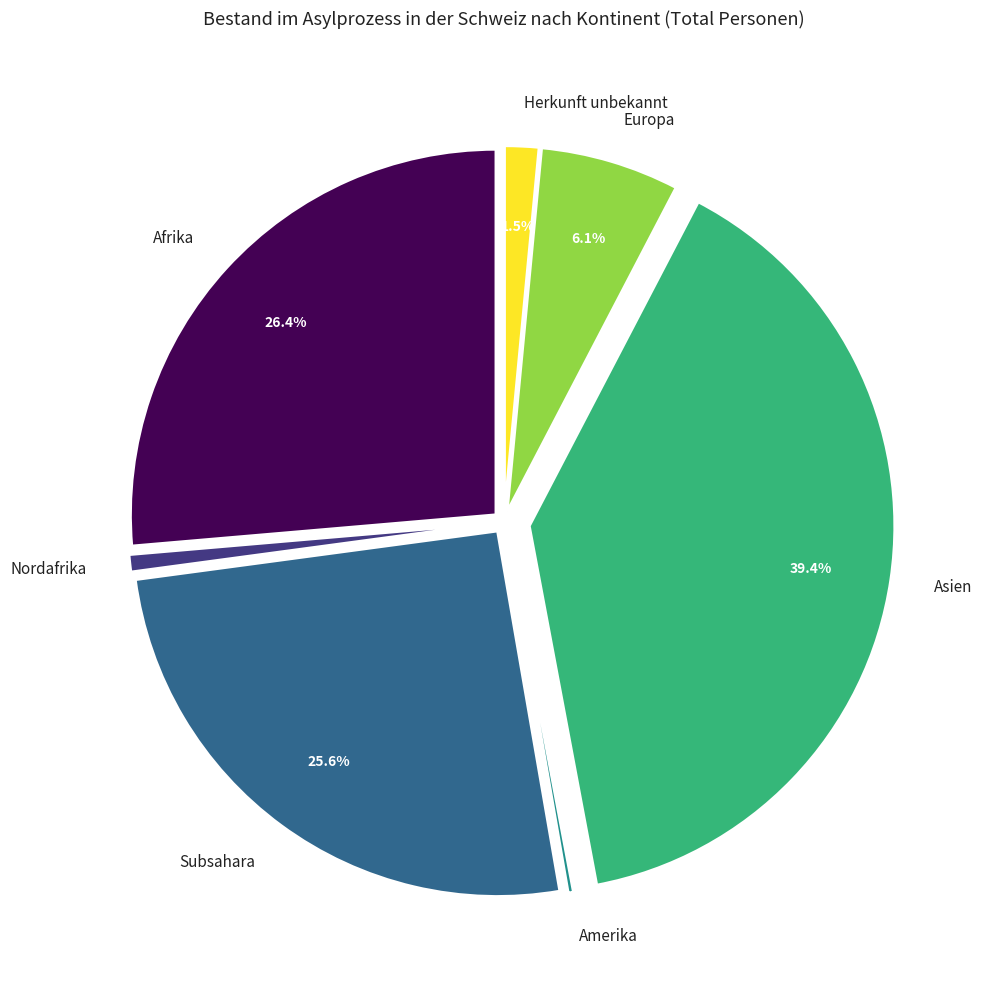

What is the largest slice in the pie chart?

Asien